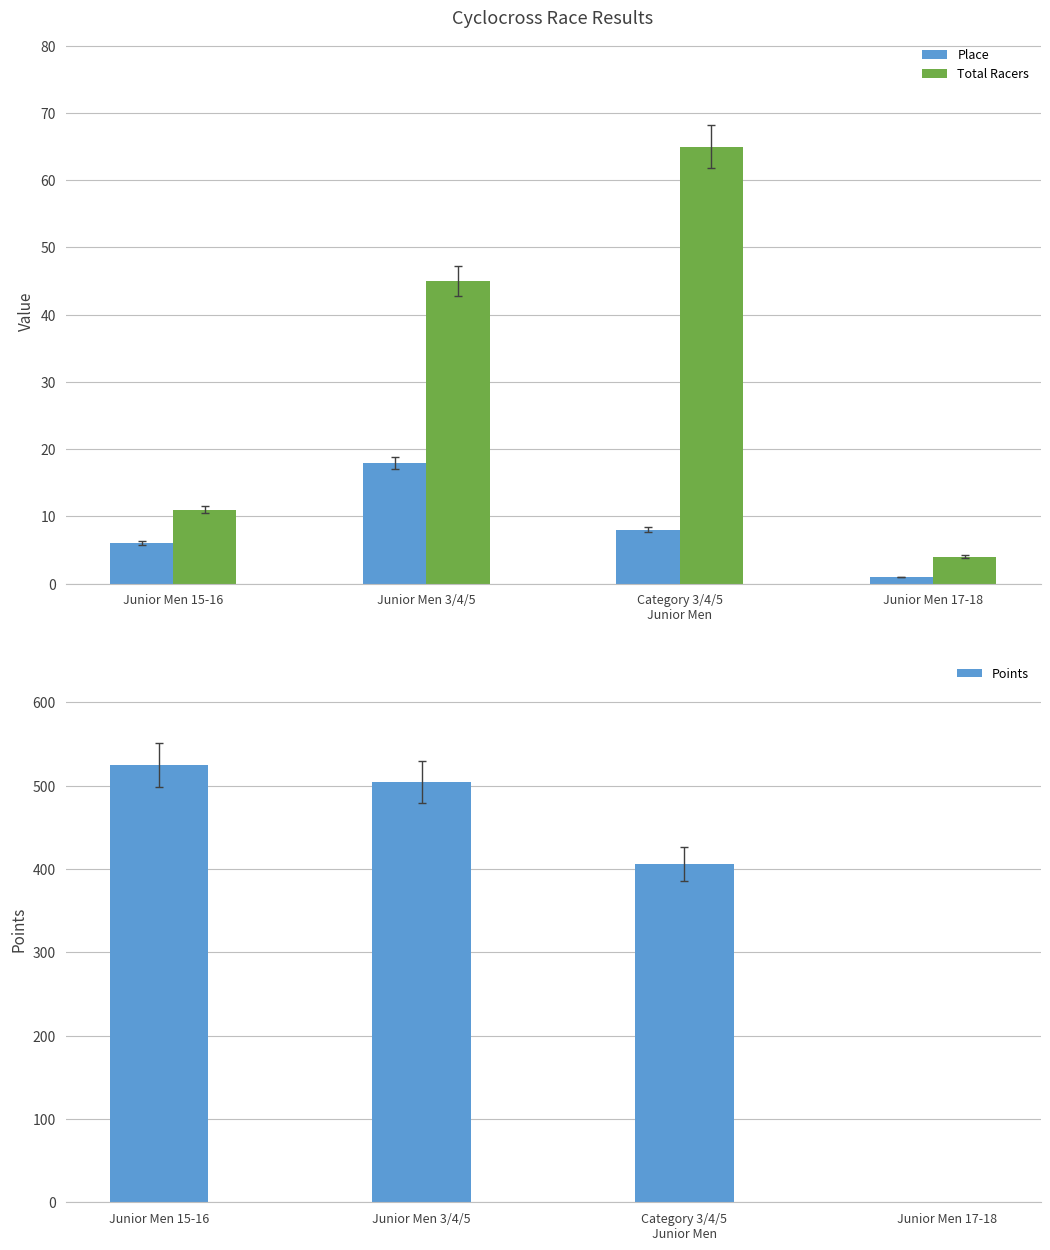

How many data points does each series have?

4